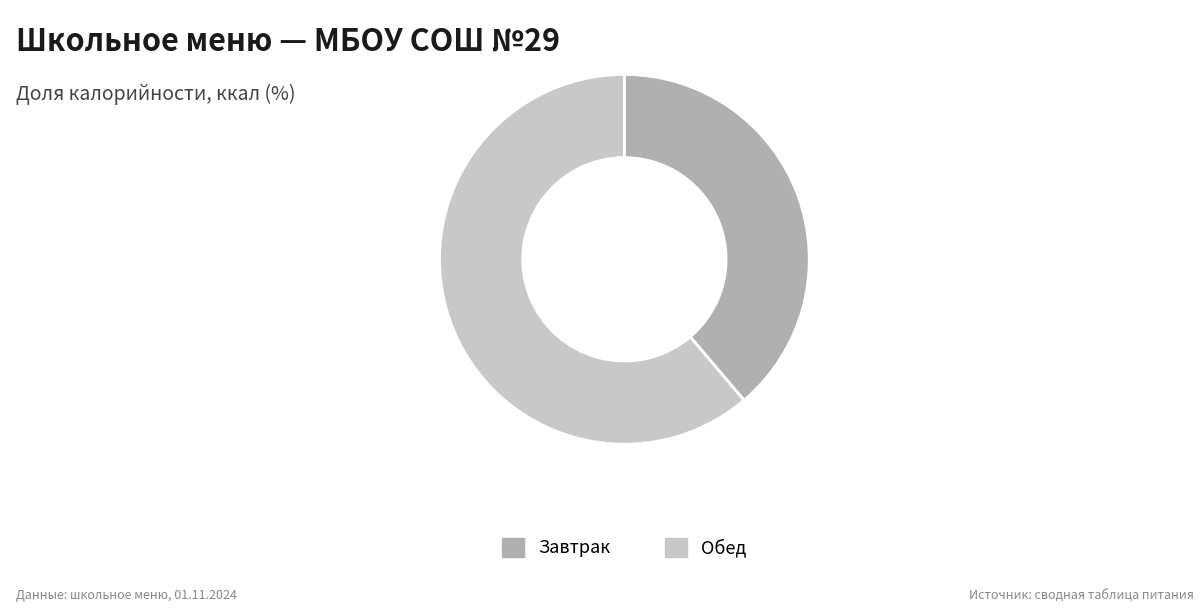

What is the largest slice in the pie chart?

Обед